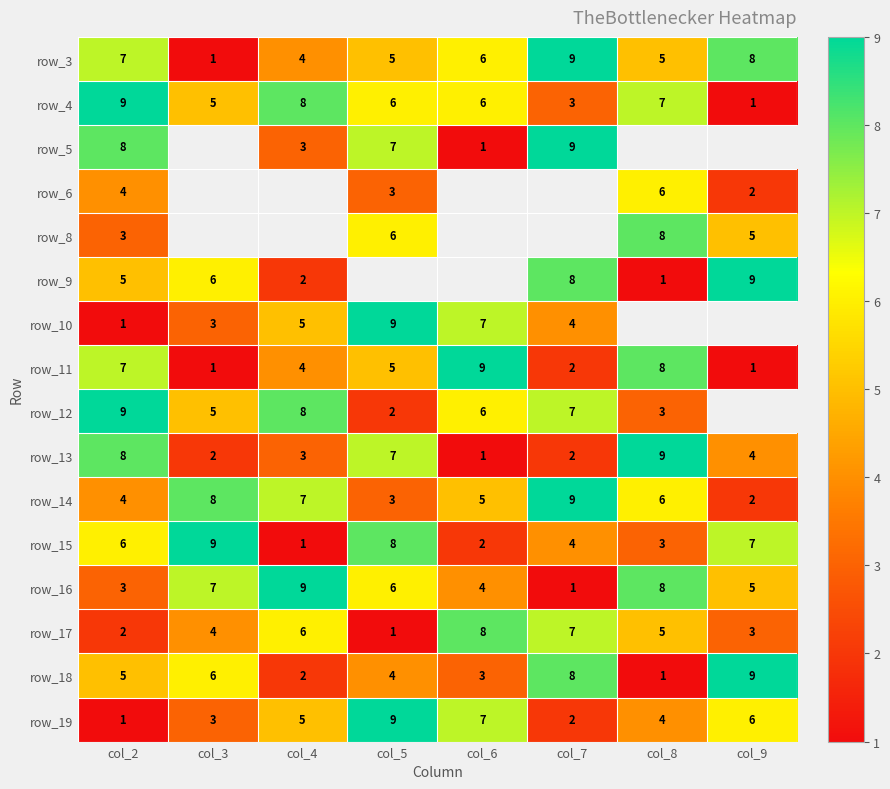

At which label does row_4 first exceed 6?

col_2